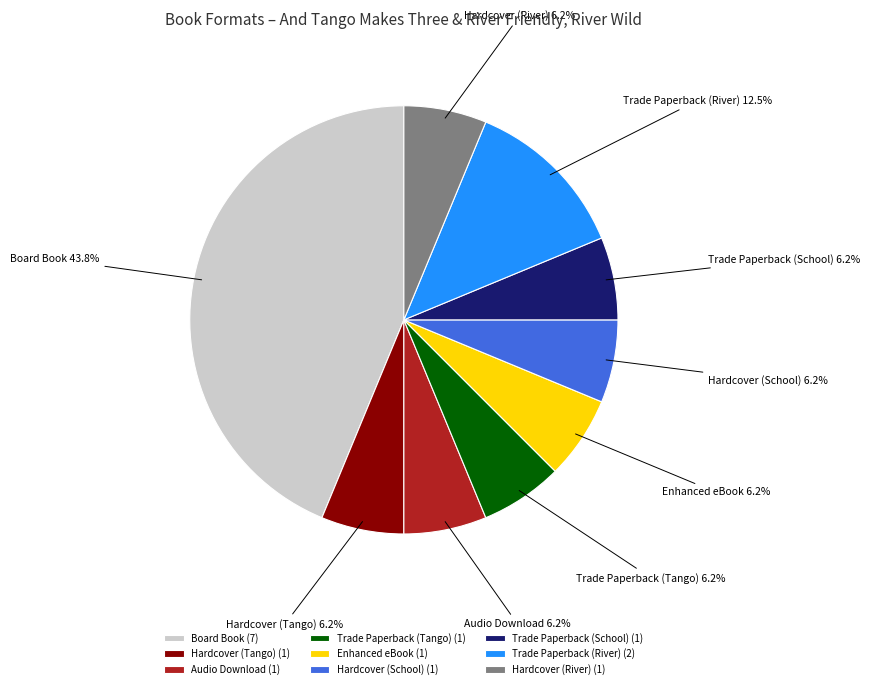

Is the sum of Enhanced eBook and Trade Paperback (Tango) greater than half?

No